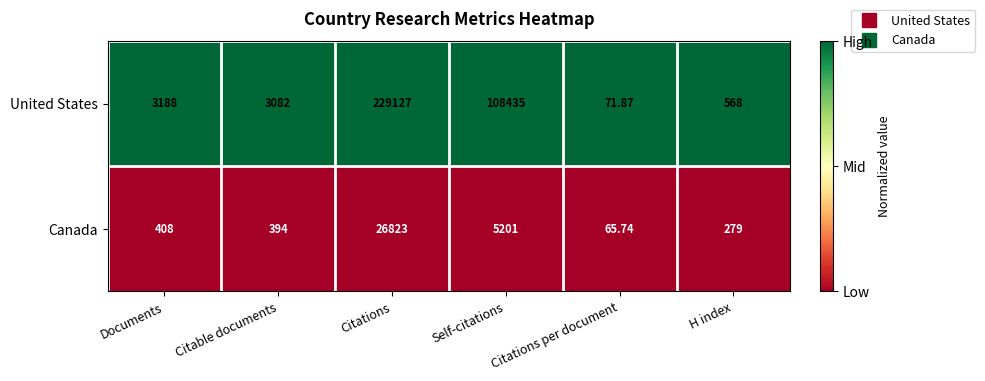

What is the difference between the highest and lowest values at Citations per document?

6.1